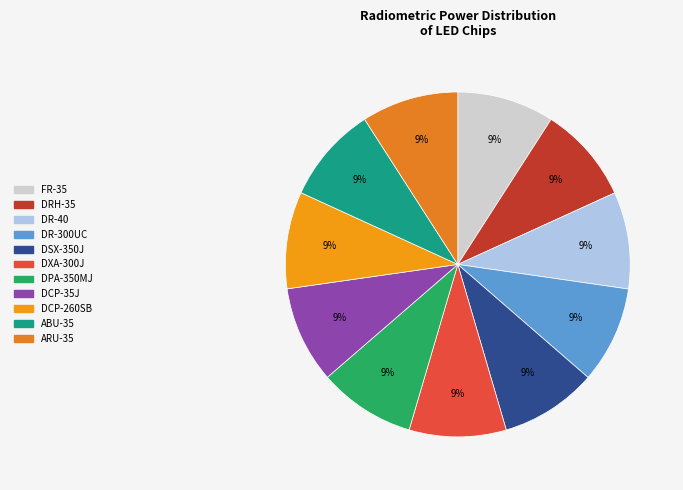

To the nearest percent, what percentage of the pie is DR-300UC?

9%